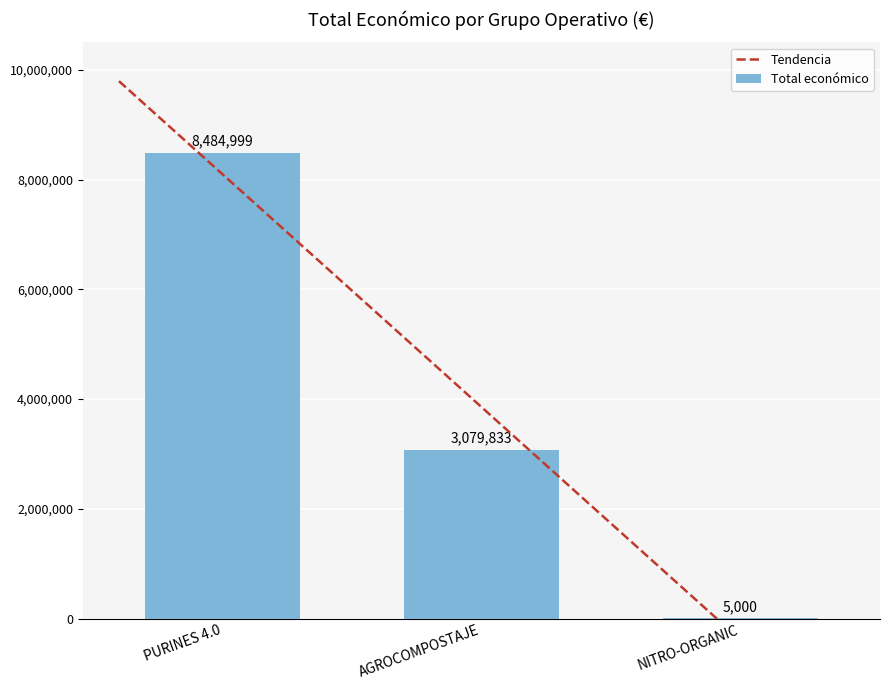

What value does the data have at AGROCOMPOSTAJE?

3079833